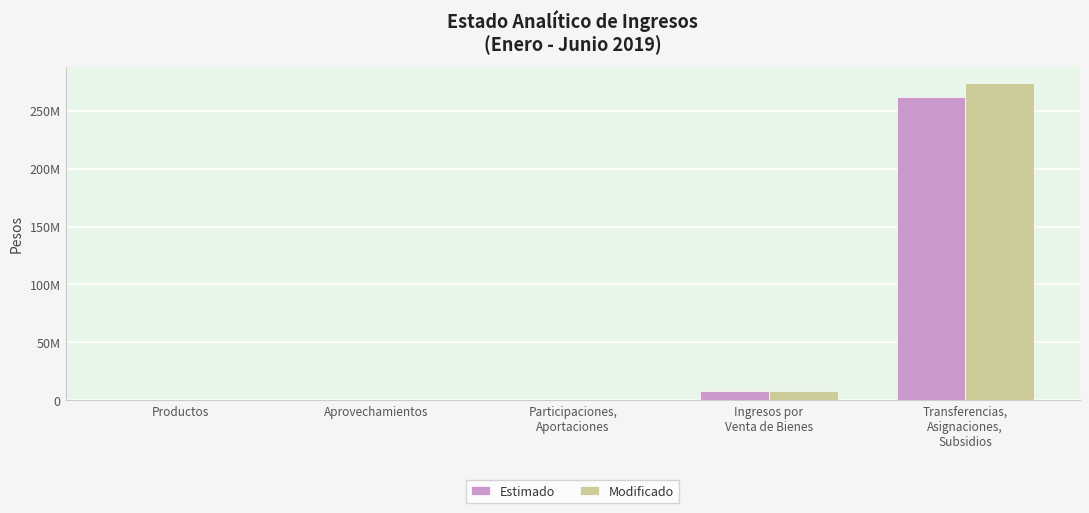

What is the greatest value displayed?

274048625.0